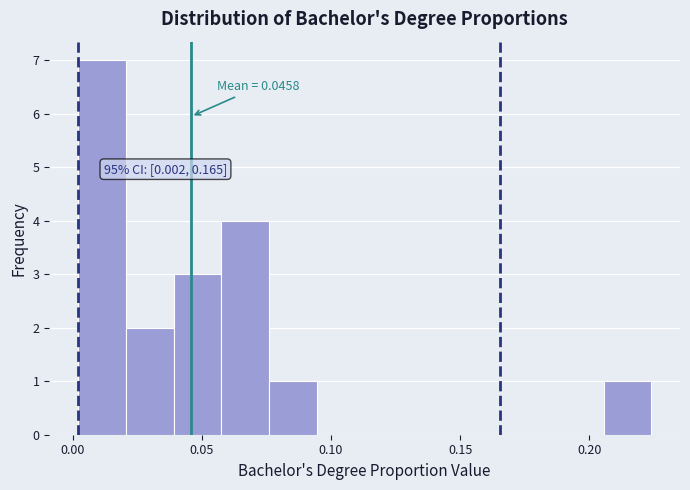

Read against the x-axis, roughly where is the centre of the tallest bar?

0.010